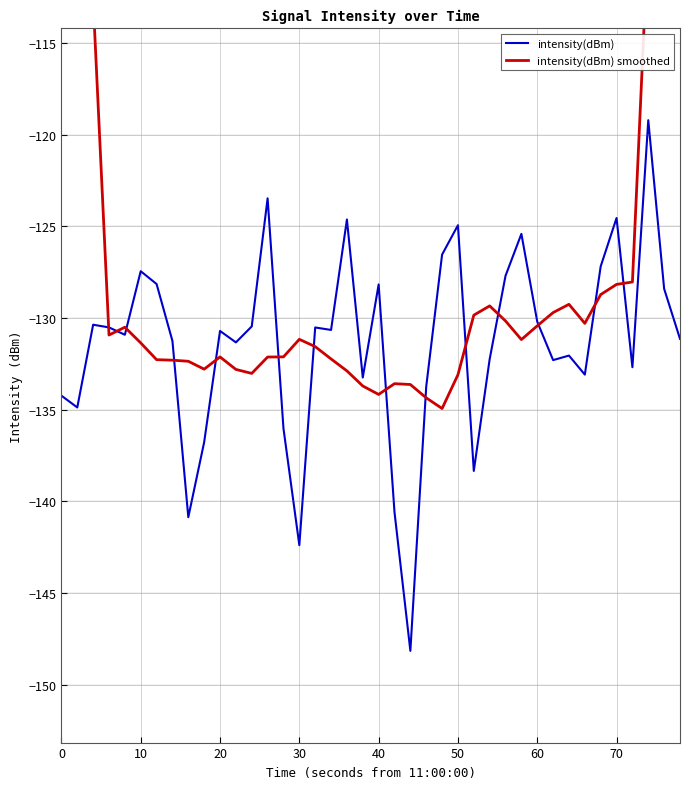

The value of intensity(dBm) at 50 is -124.9. True or false?

True